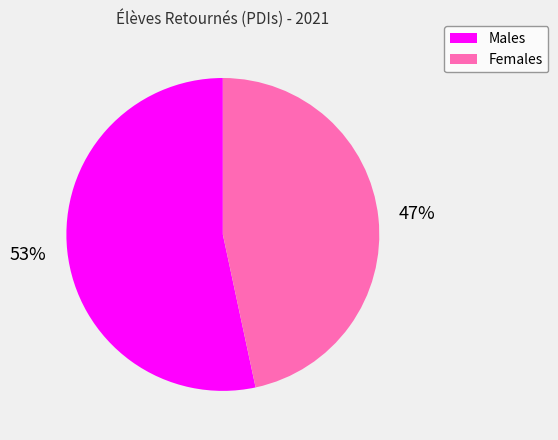

Which has a higher value, Females or Males?

Males